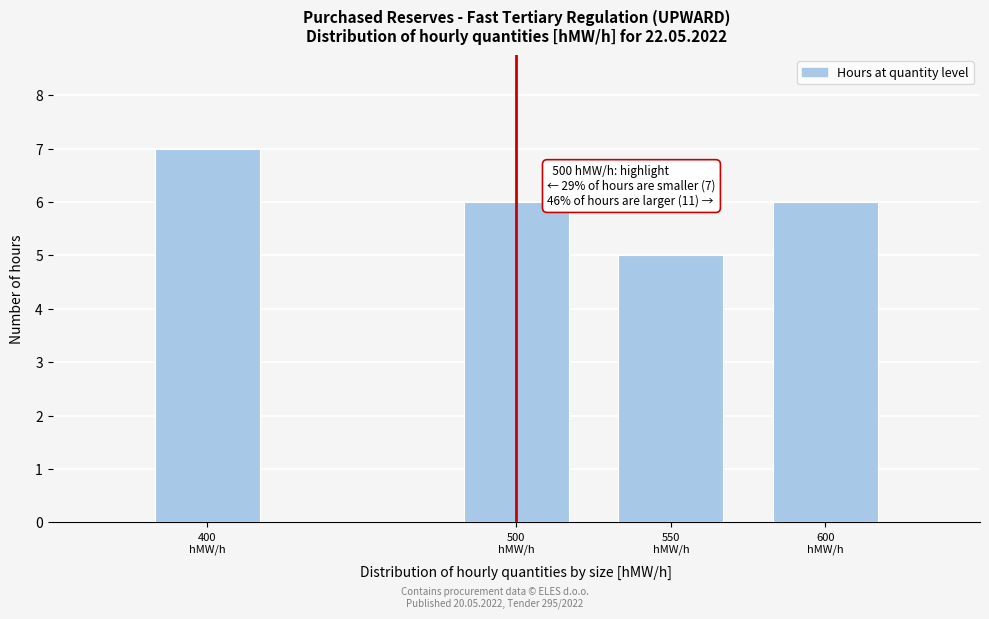

Reading left to right, what are all the values shown in this chart?

7	6	5	6